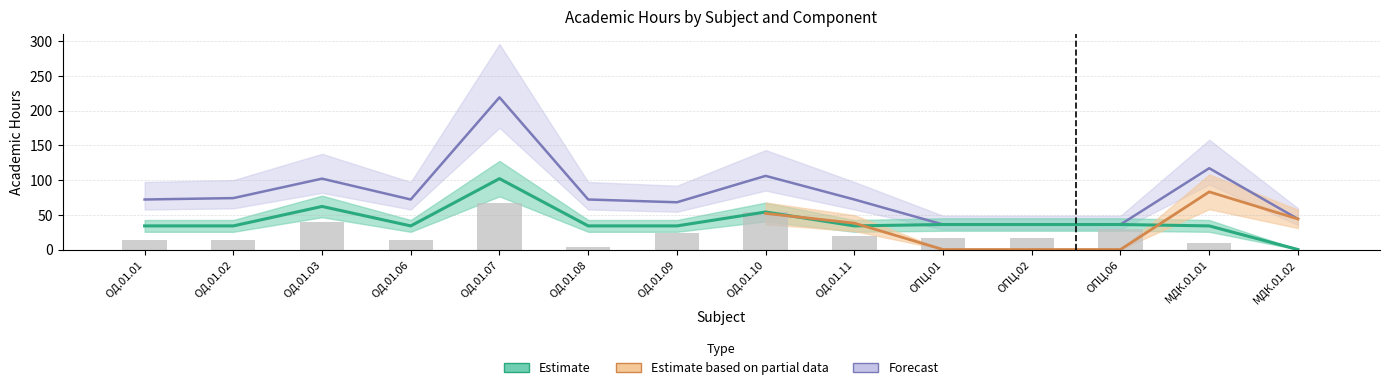

Reading left to right, extract all data points from this chart.

14	14	40	14	67	4	24	54	20	16	16	30	10	0